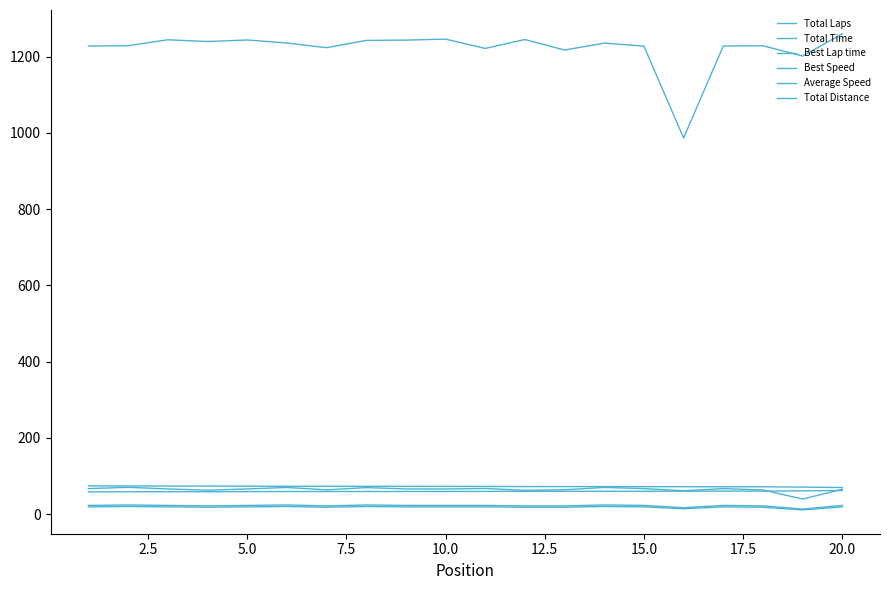

True or false: Best Speed and Average Speed cross at least once.

False